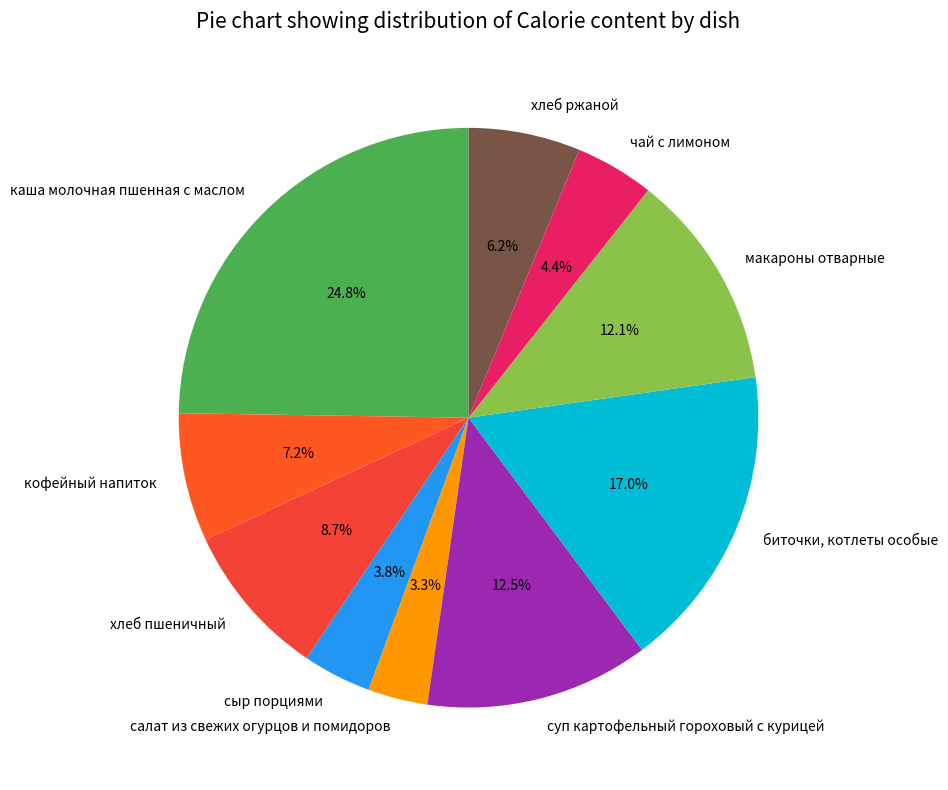

Is it true that салат из свежих огурцов и помидоров is 3% of the pie?

True